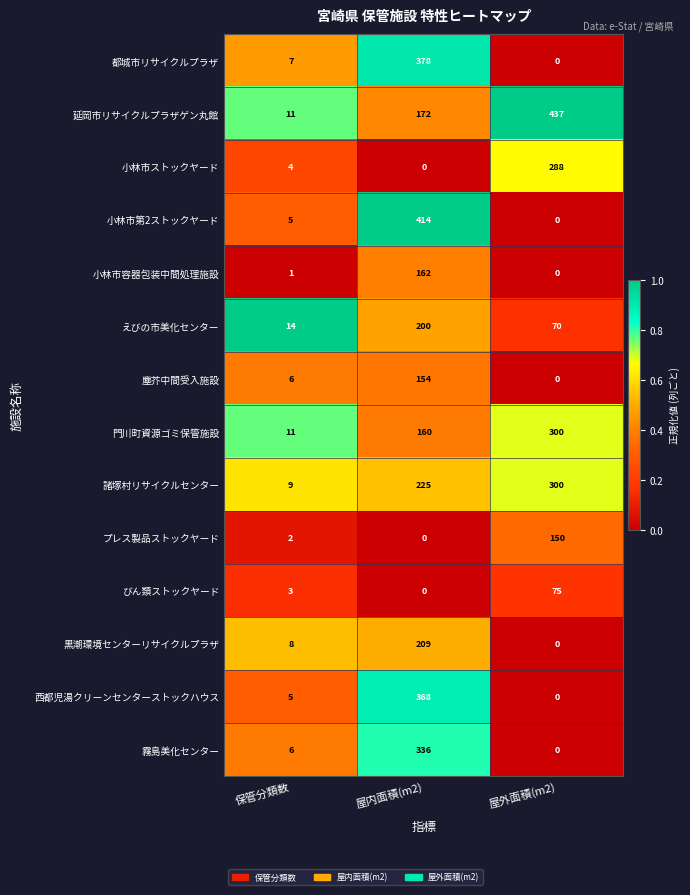

Count the number of categories in the chart.

3